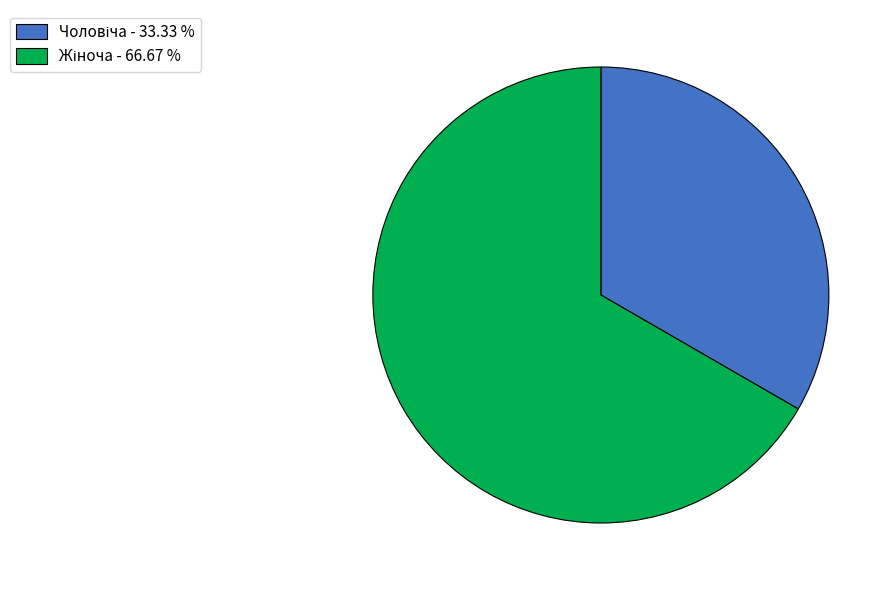

Is there a majority slice in this chart?

Yes